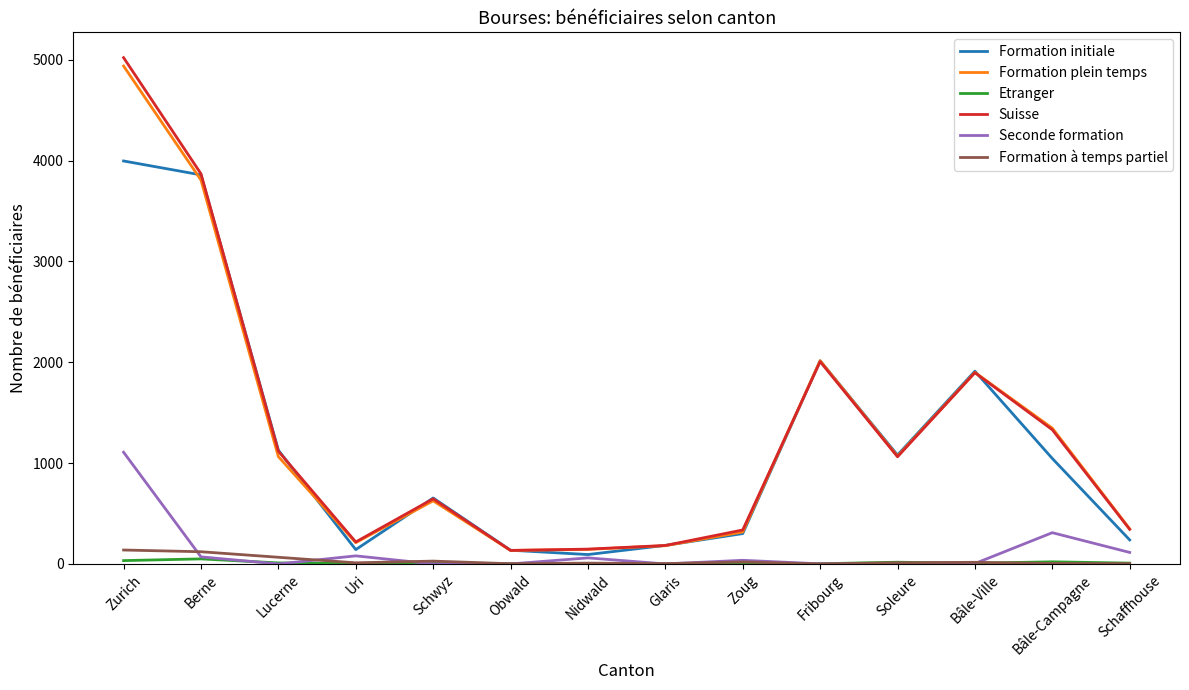

What is the spread (max minus min) of values at Schaffhouse?

345